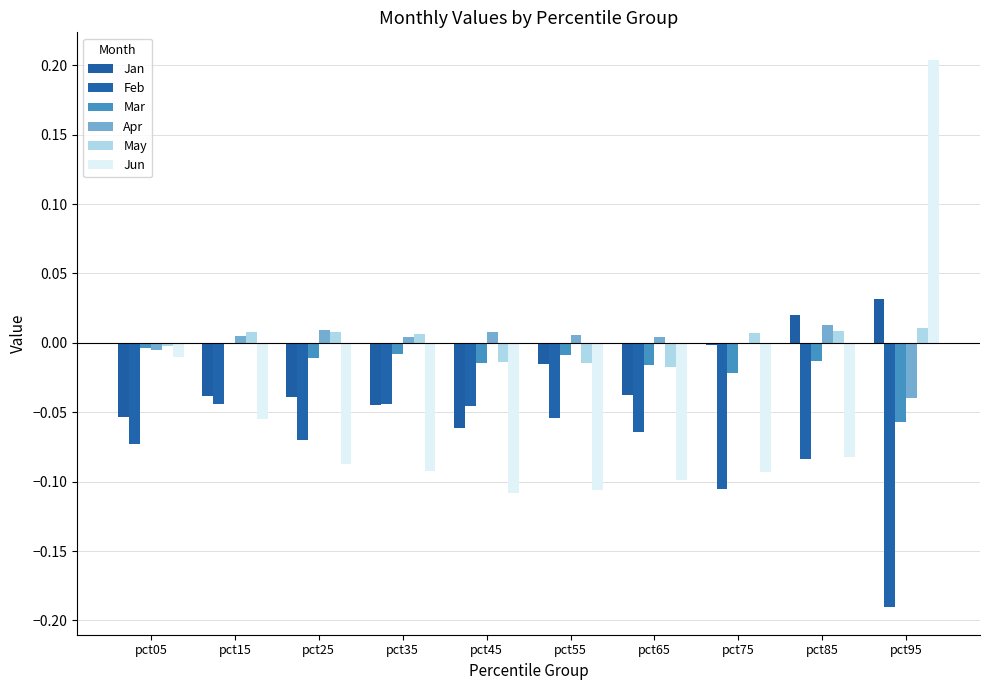

At how many categories does at least one series exceed 0?

9